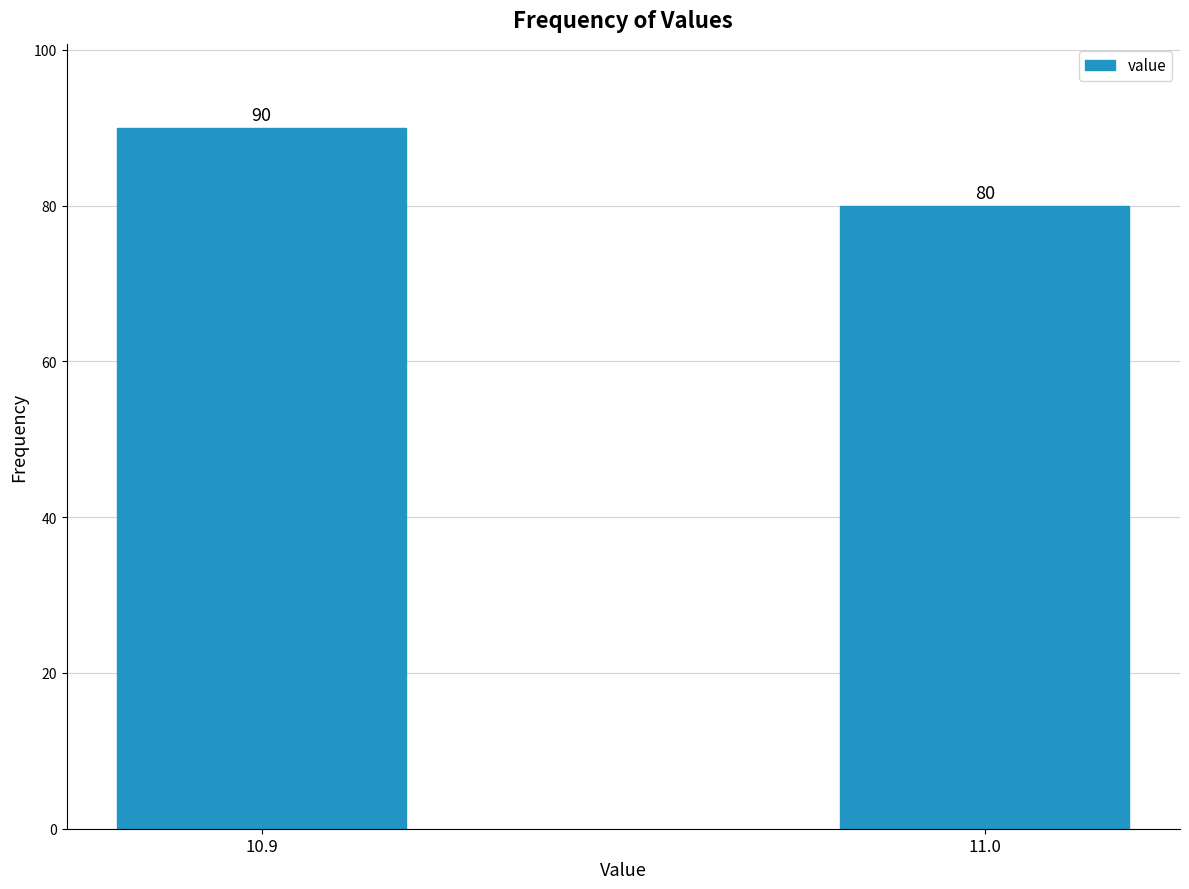

Reading left to right, extract all data points from this chart.

10.9=90	11.0=80